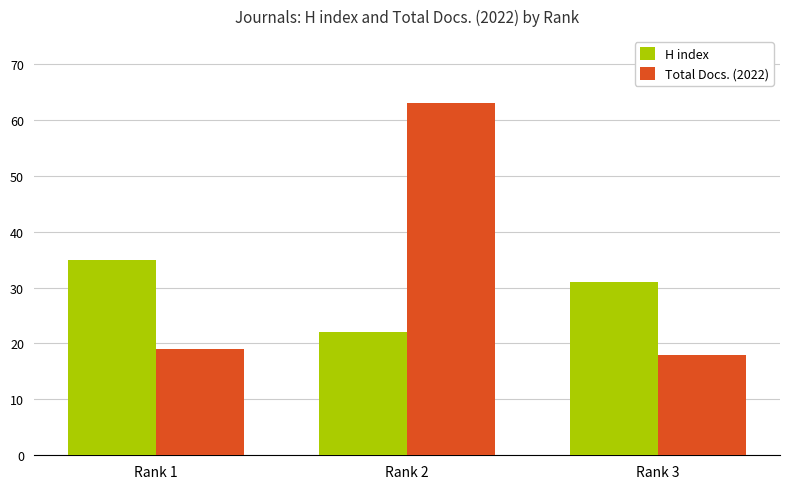

How many H index values are between 22 and 35?

3